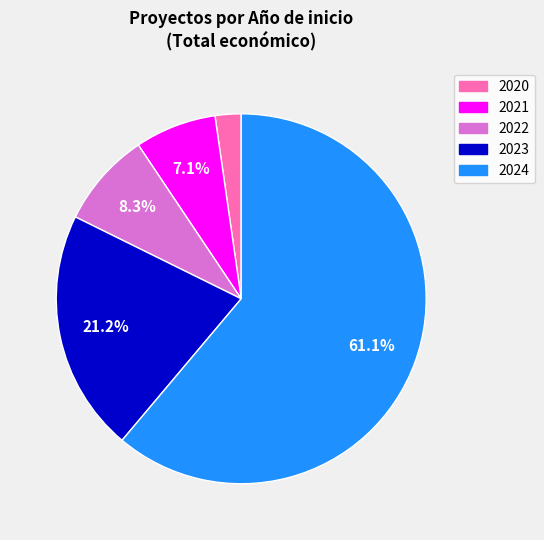

Is there any slice that represents more than half of the pie?

Yes